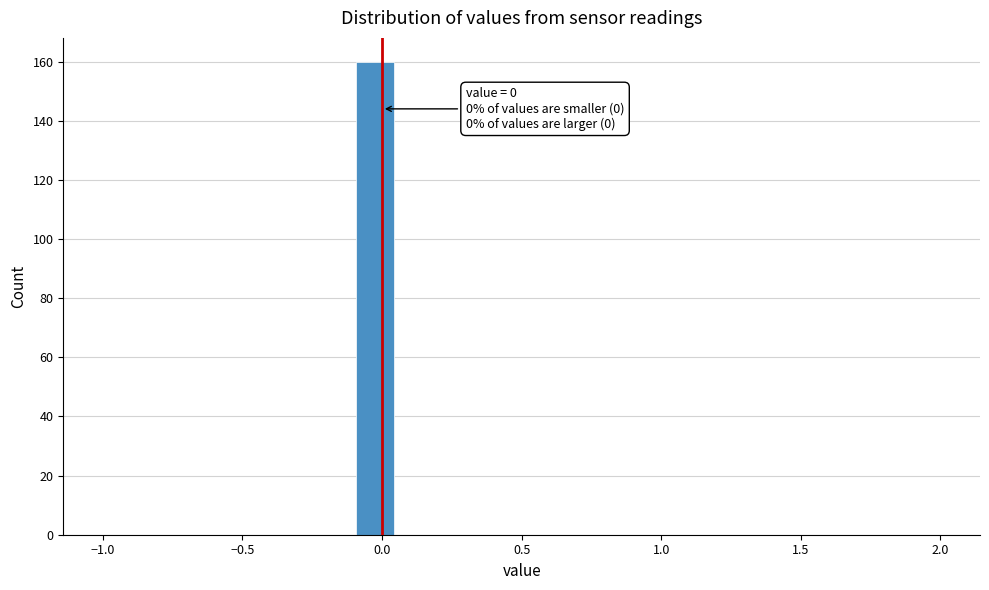

Read against the x-axis, roughly where is the centre of the tallest bar?

0.00